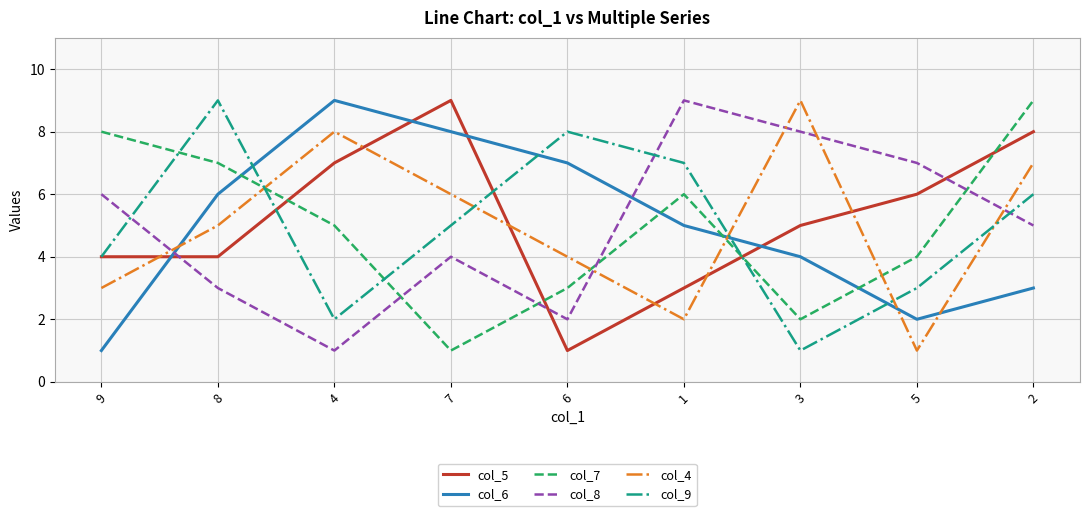

At 4, list the series in order from smallest to largest.

col_8, col_9, col_7, col_5, col_4, col_6